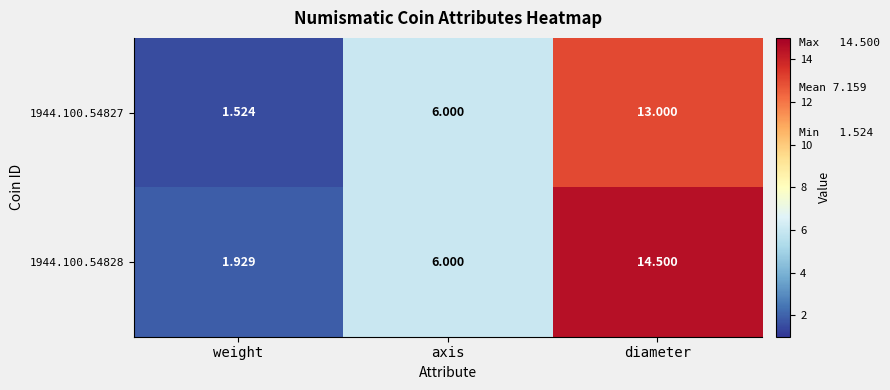

Is the value of 1944.100.54827 at diameter greater than the value of 1944.100.54828 at axis?

Yes